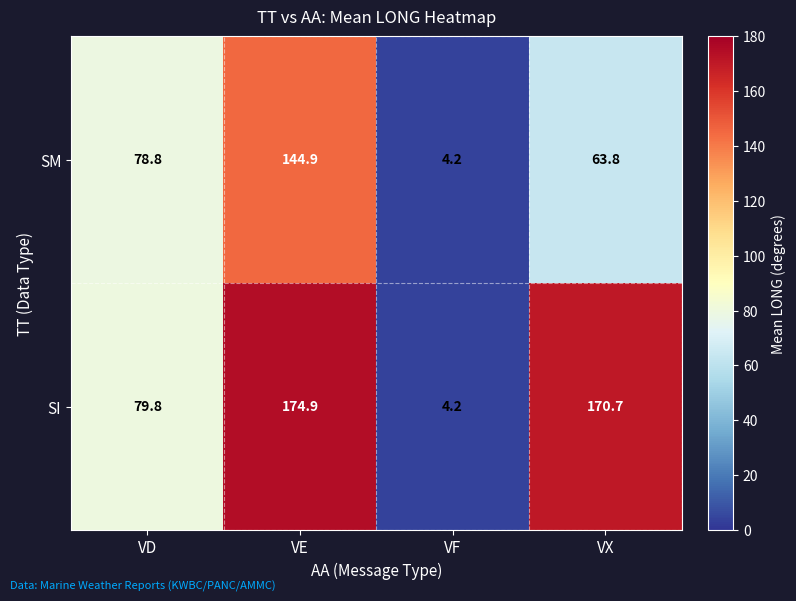

List the labels in order of SI value, smallest first.

VF, VD, VX, VE